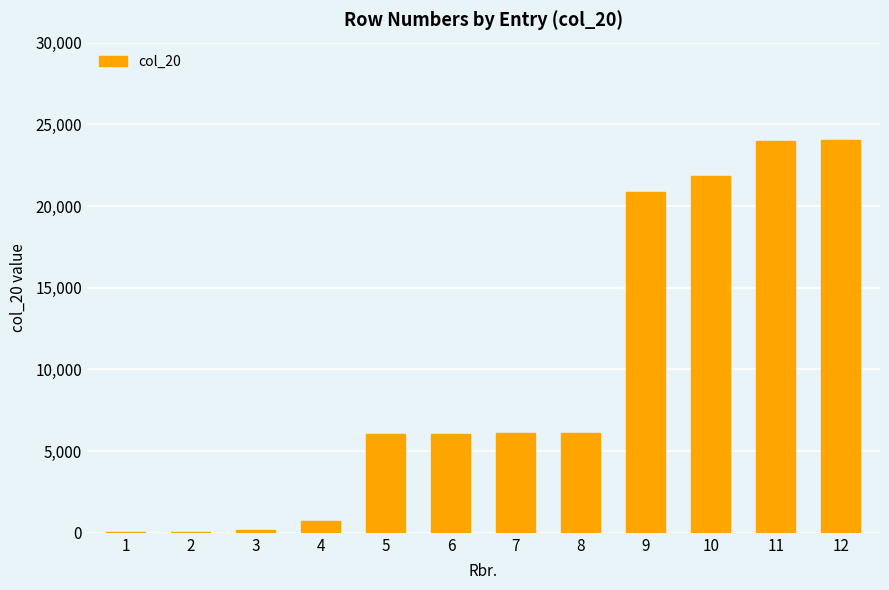

Is it true that the value at 5 is 6031?

True